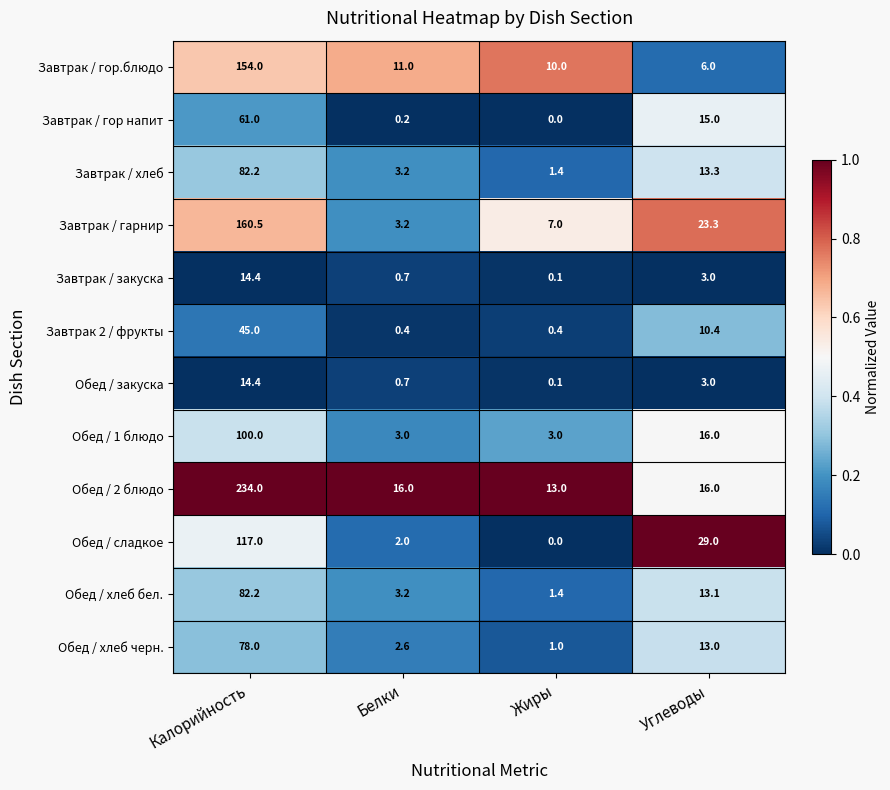

What is the difference between the maximum and second lowest values in the Завтрак / гарнир series?

153.5